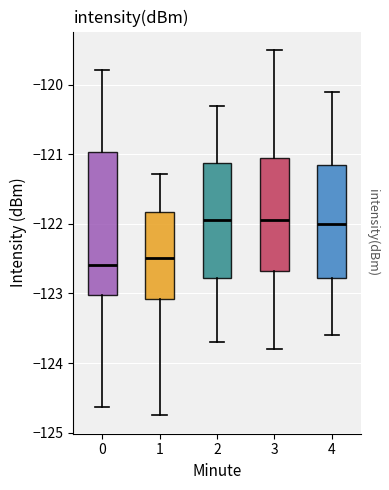

Reading left to right, transcribe this box plot: for each box, give where its median line is, the range the box spans, and where its two whiskers end, as read against the y-axis. The values are not printed on the chart, so give them approximately, as read against the axis.

0: median -122.6, box -123.0 to -121.0, whiskers -124.6 to -119.8
1: median -122.5, box -123.1 to -121.8, whiskers -124.8 to -121.3
2: median -121.9, box -122.8 to -121.1, whiskers -123.7 to -120.3
3: median -121.9, box -122.7 to -121.0, whiskers -123.8 to -119.5
4: median -122.0, box -122.8 to -121.1, whiskers -123.6 to -120.1